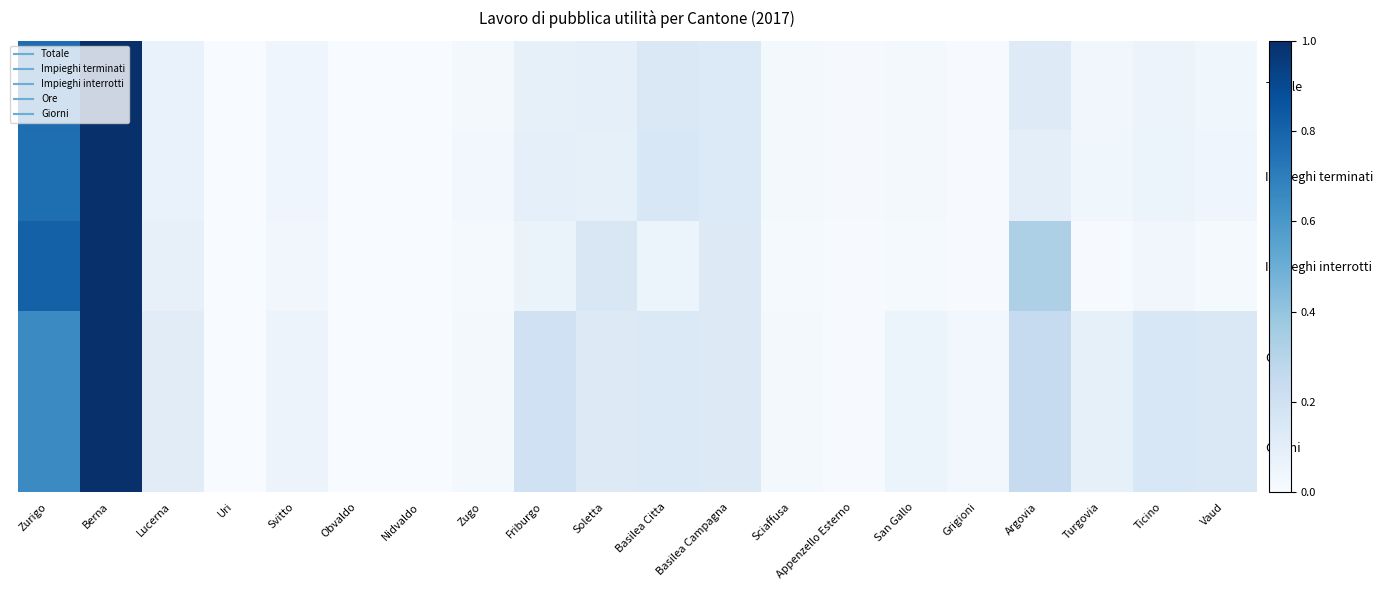

Count the number of data series in this chart.

5